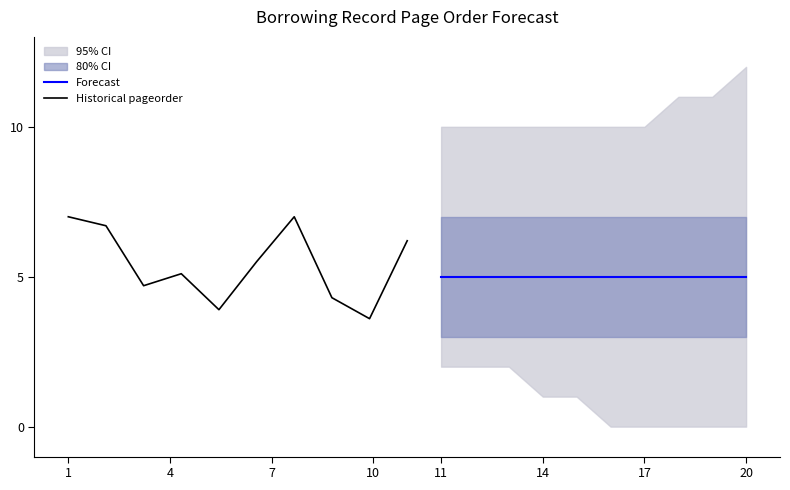

In Historical pageorder, how many points are higher than both neighbors (excluding endpoints)?

2